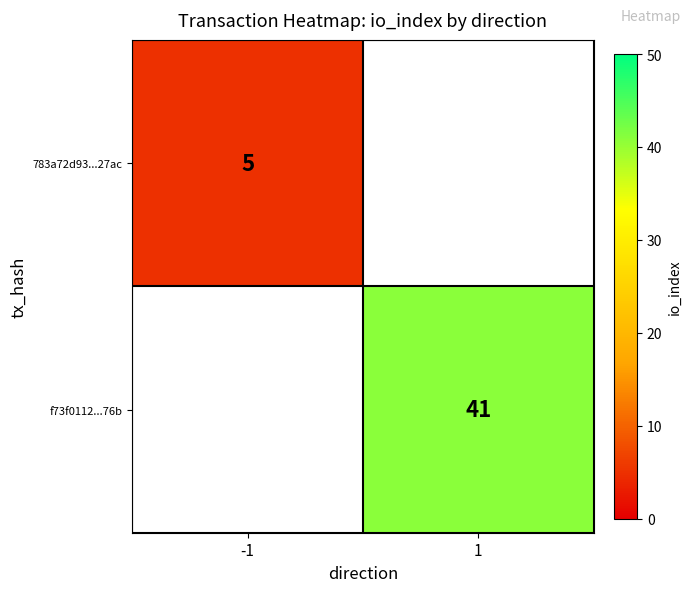

The 783a72d93...27ac series shows 2 at -1. True or false?

False